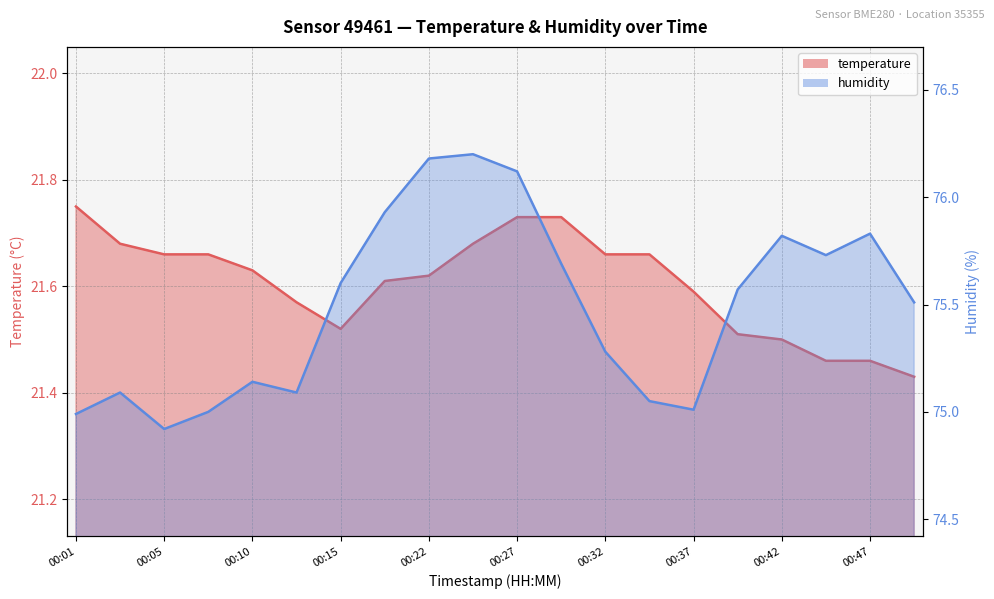

True or false: temperature has more than 1 interior local peaks.

False